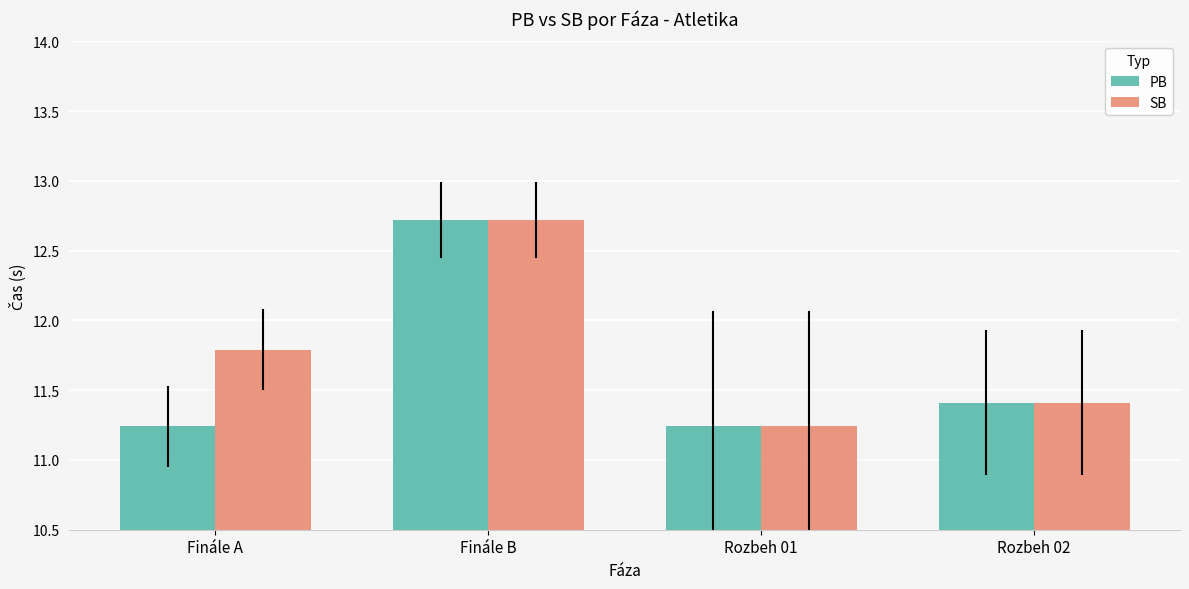

What is the greatest value displayed?

12.7